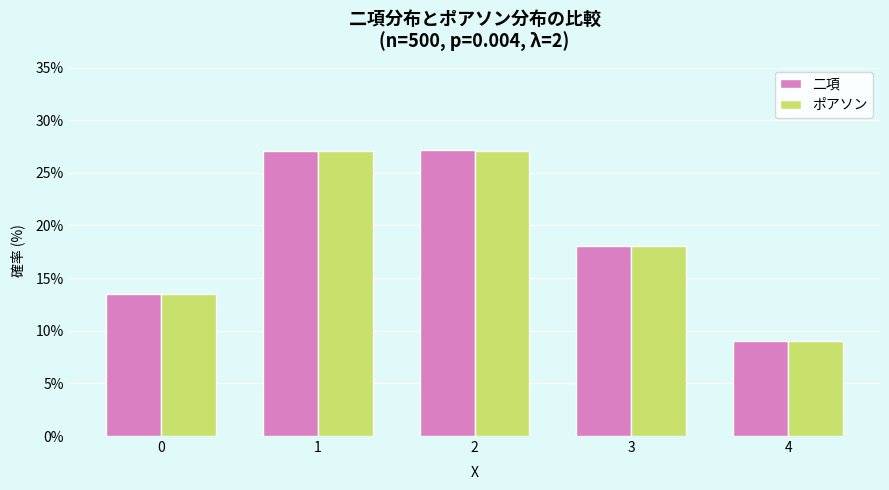

What is the highest value of the ポアソン series?

27.1